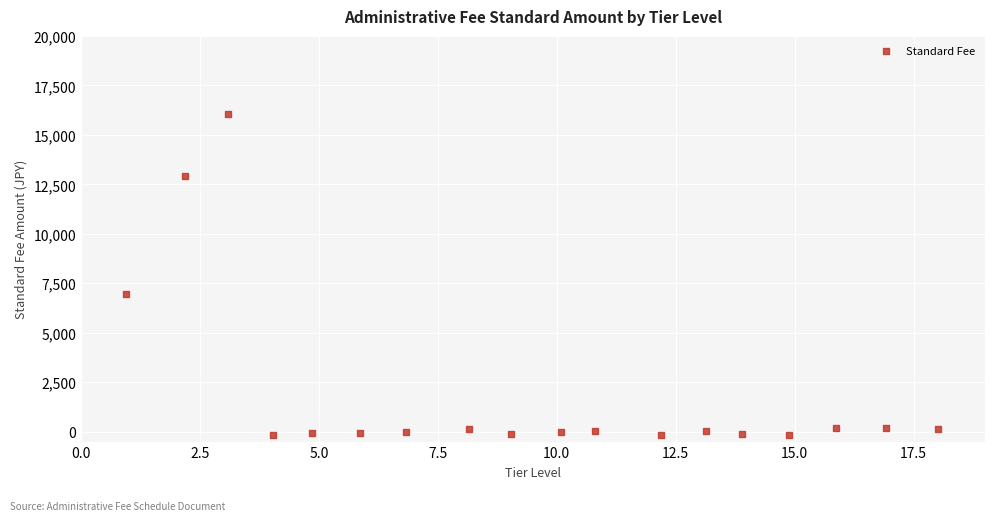

What Y value in the scatter plot is closest to 7931?

6972.8